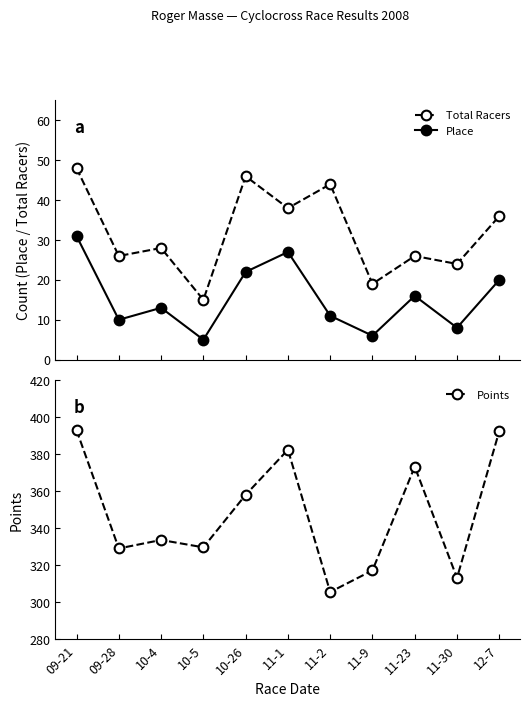

How many lines are shown in the chart?

3